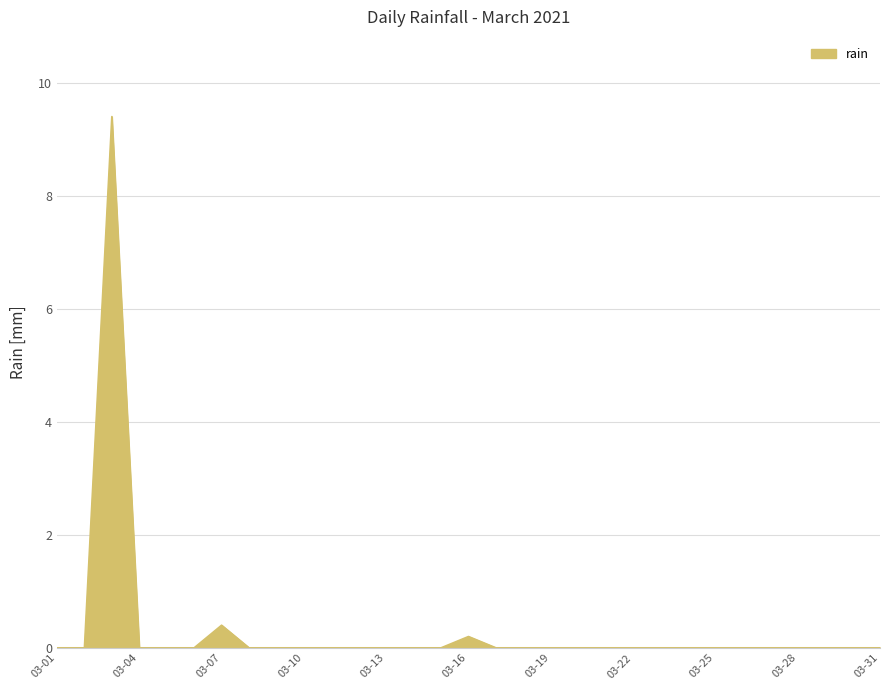

What is the maximum value shown in the chart?

9.4